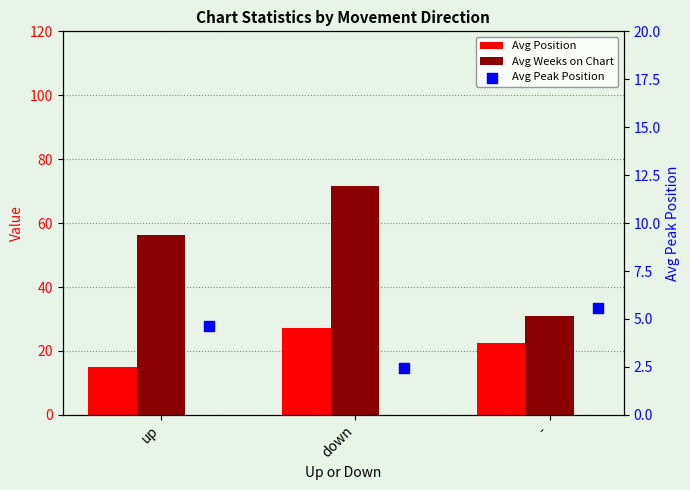

What is the total value across all series at up?

75.8